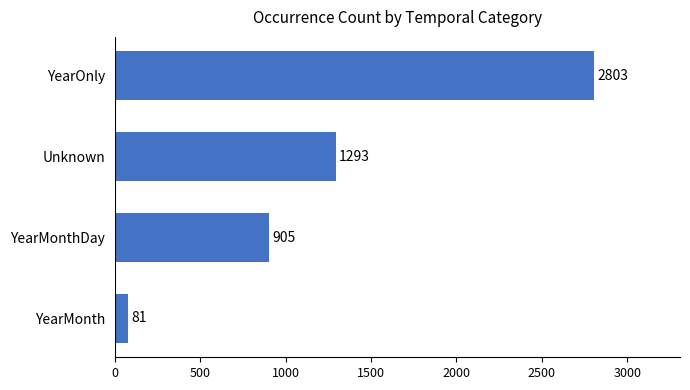

Rank the categories by value from highest to lowest.

YearOnly, Unknown, YearMonthDay, YearMonth